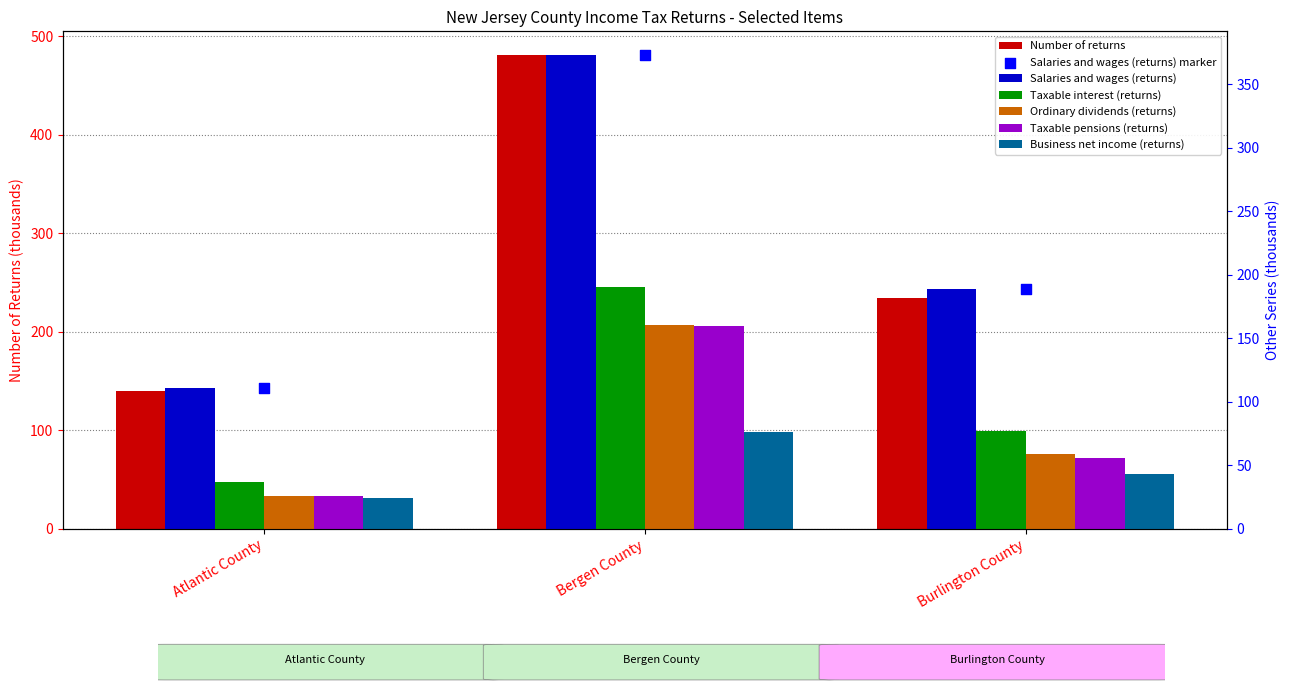

Which series has the largest Y range (max minus min)?

Number of returns